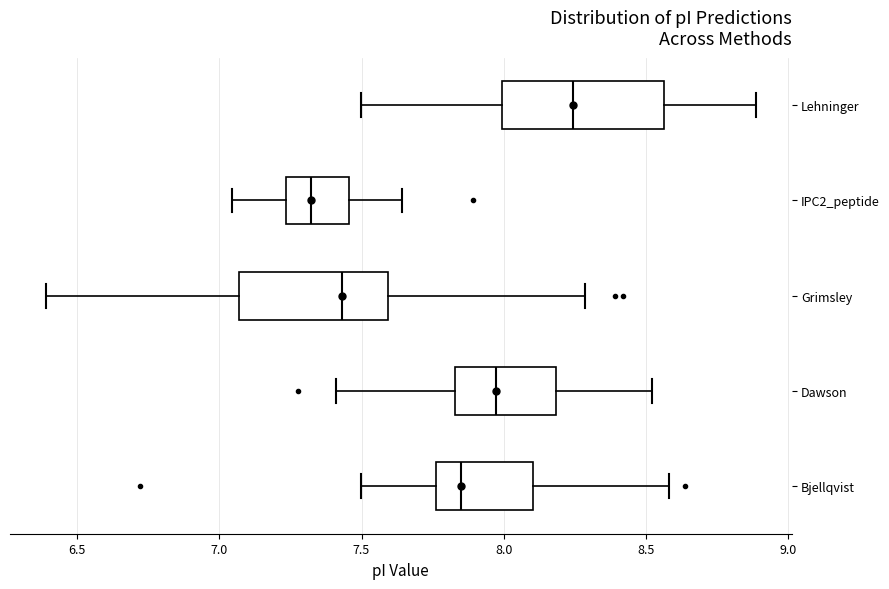

Where does the median line of the box for Bjellqvist sit on the x-axis? The values are not printed on the chart, so give them approximately, as read against the axis.

7.85